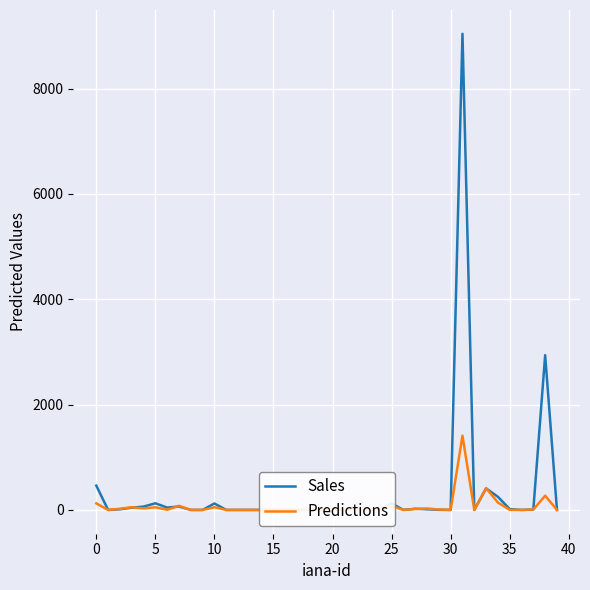

At which category is the sum across all series the highest?

31